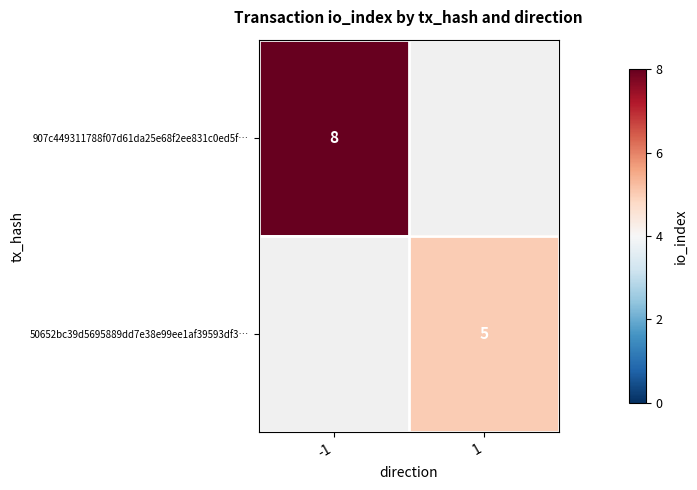

Is the value of 50652bc39d5695889dd7e38e99ee1af39593df3… at 1 greater than the value of 907c449311788f07d61da25e68f2ee831c0ed5f… at -1?

No